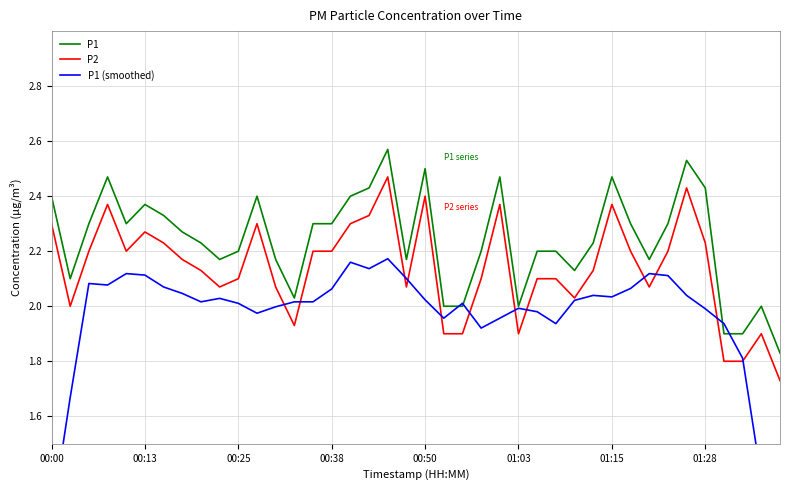

Rank the series by their average value, from highest to lowest.

P1, P2, P1 (smoothed)